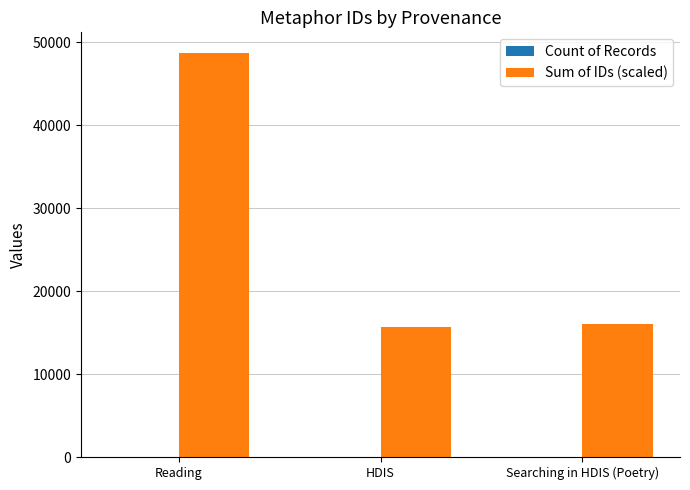

What is the sum of the Sum of IDs (scaled) values at Searching in HDIS (Poetry) and Reading?

64825